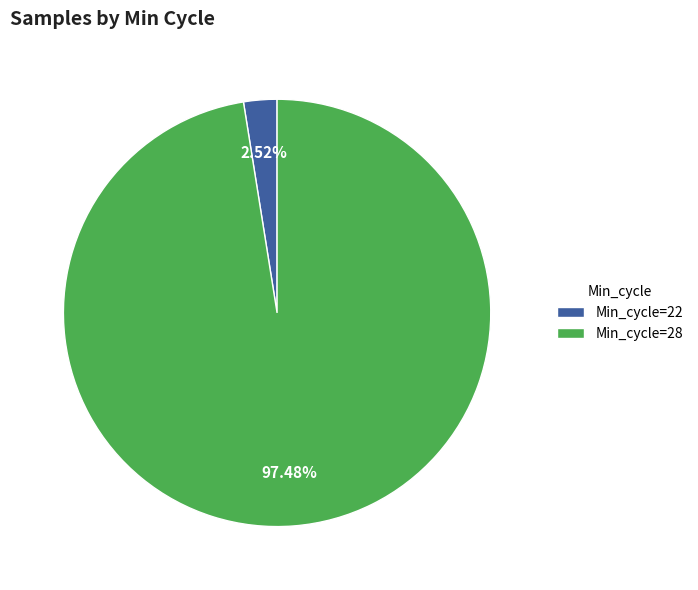

Which slice is the largest?

Min_cycle=28